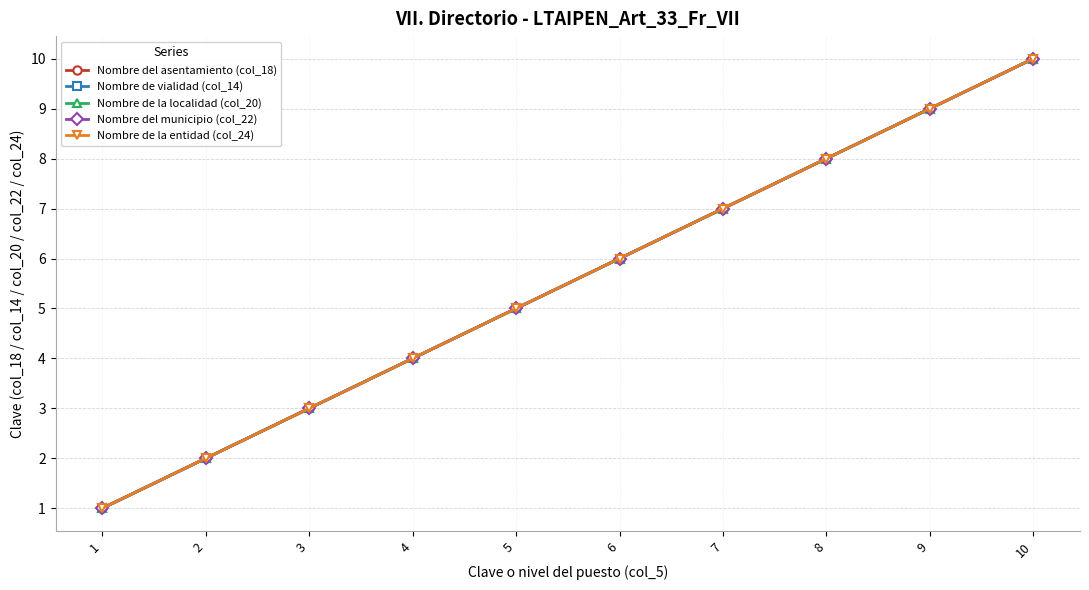

Where does the Nombre de vialidad (col_14) series first go above 6?

7